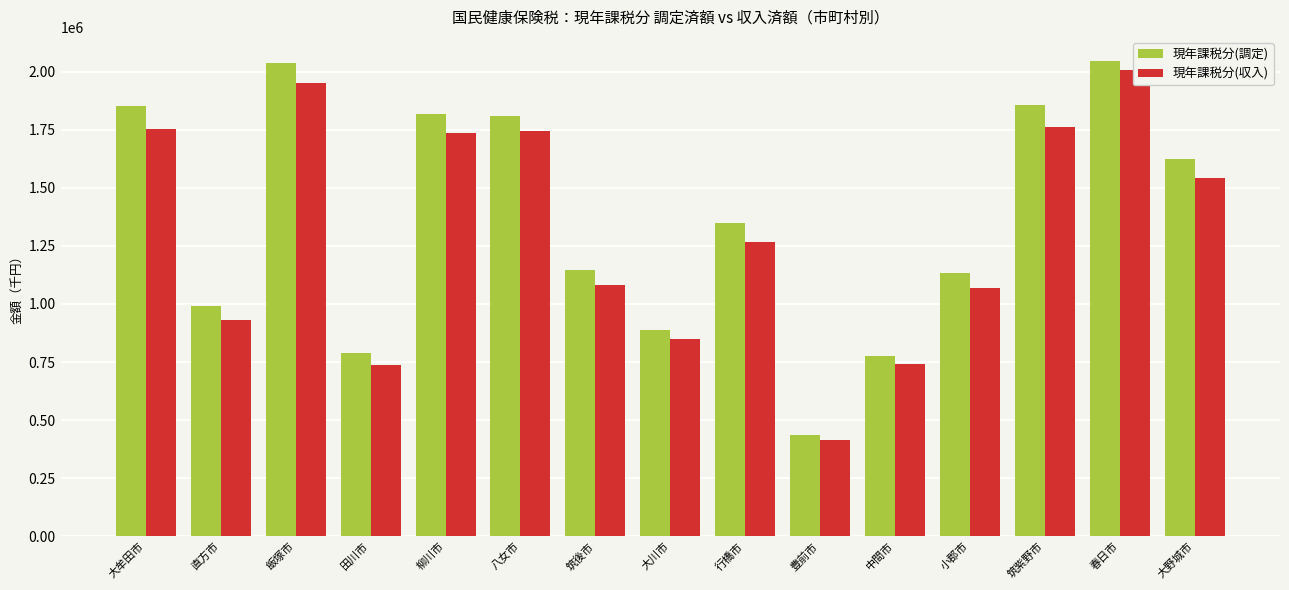

Is it true that 現年課税分(調定) equals 1186580 at 中間市?

False